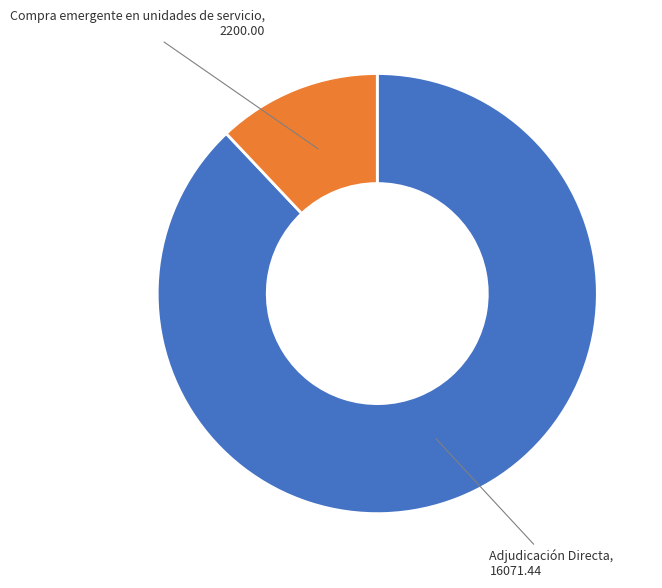

Does any single category account for the majority?

Yes